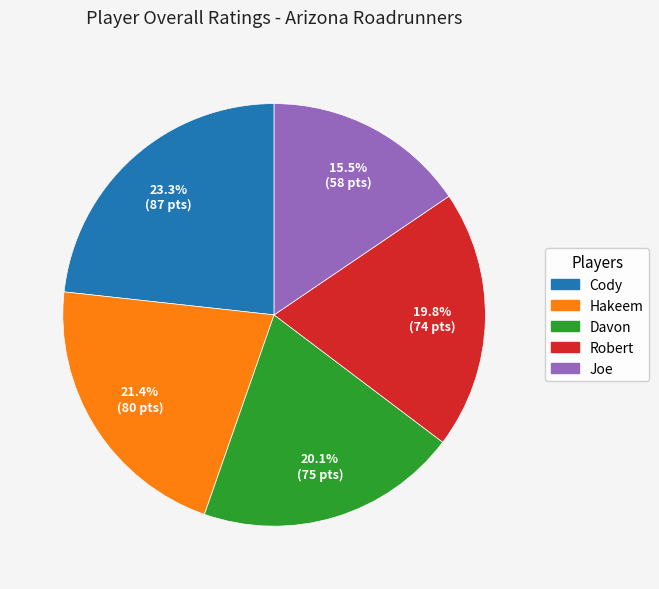

Is the sum of Cody and Hakeem greater than half?

No